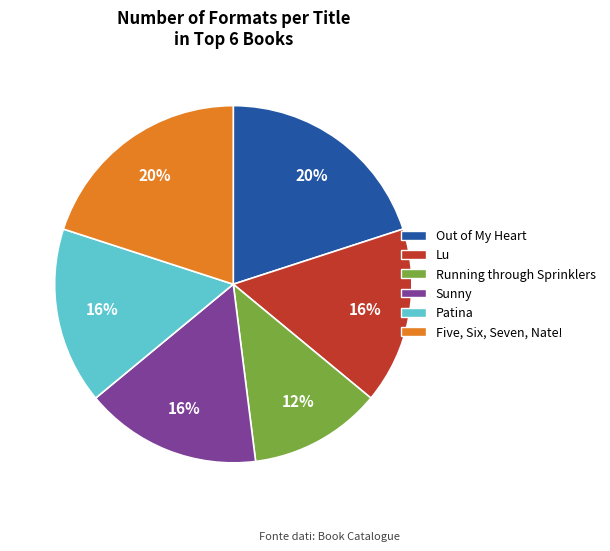

The Sunny slice represents 9% of the pie. True or false?

False